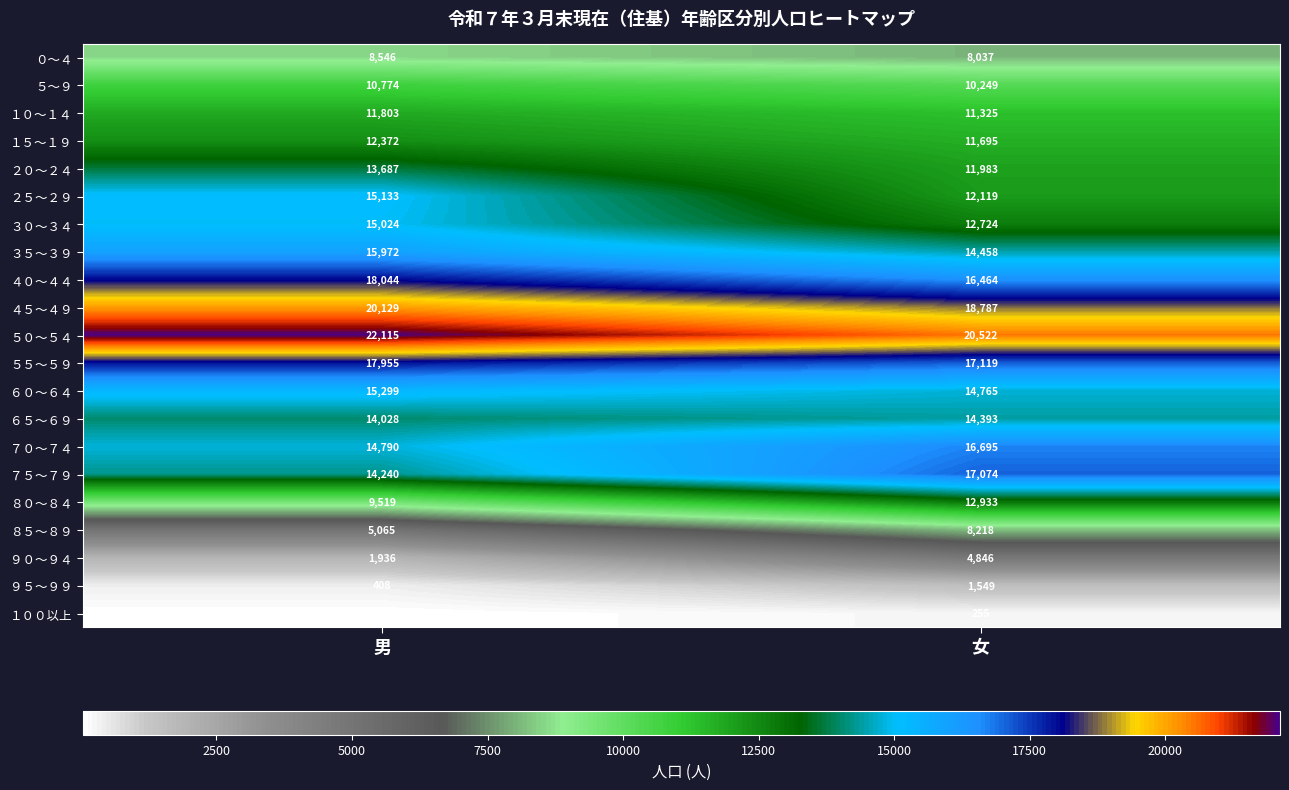

Which series changed the most between 男 and 女?

８０～８４